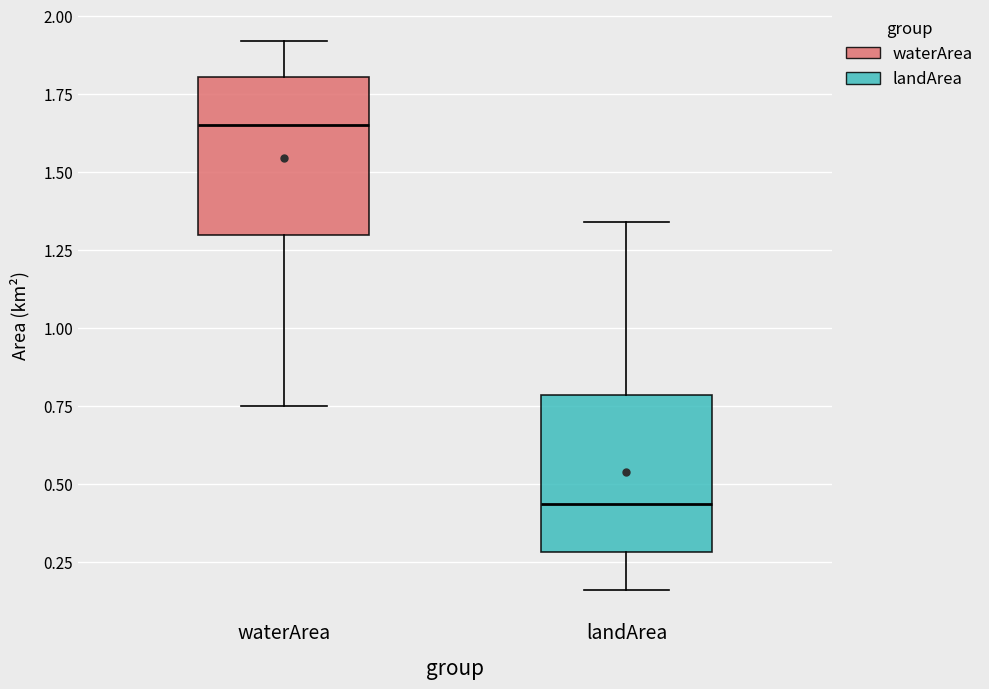

Where is the lower edge of the box for waterArea on the y-axis? The values are not printed on the chart, so give them approximately, as read against the axis.

1.30